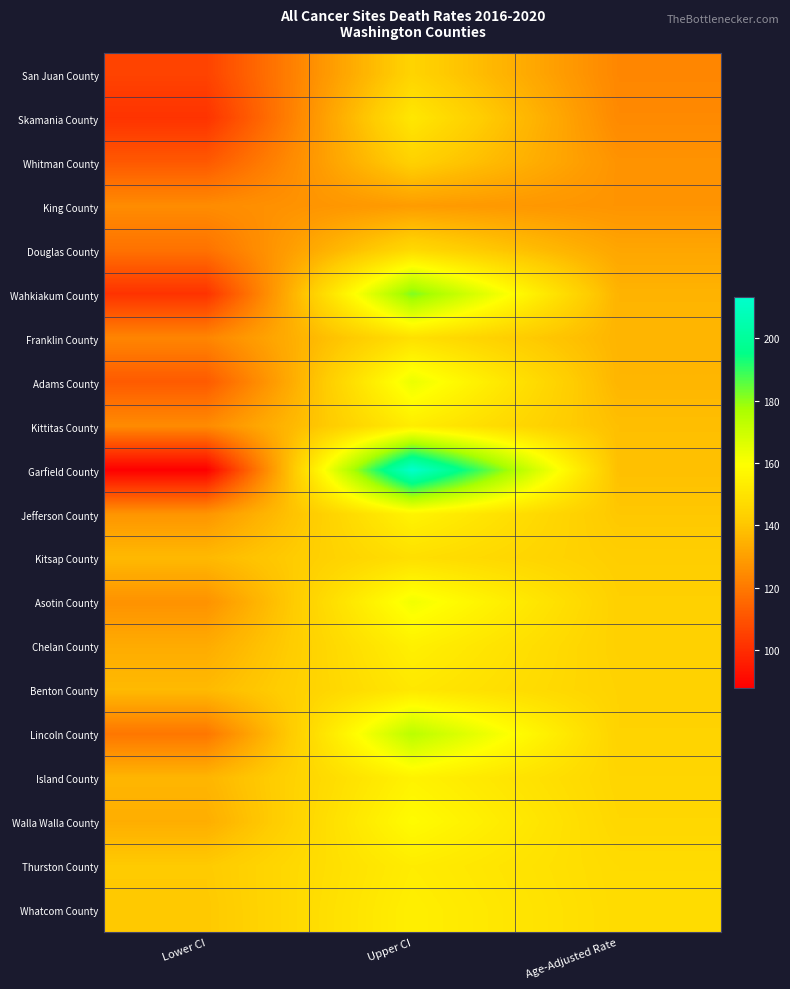

Which has a higher value, Upper CI or Lower CI?

Upper CI